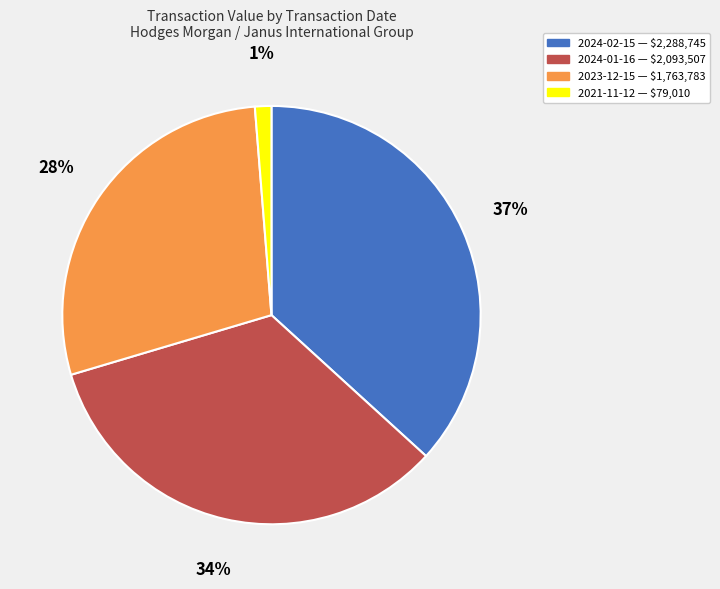

To the nearest percent, what is the average slice percentage?

25%